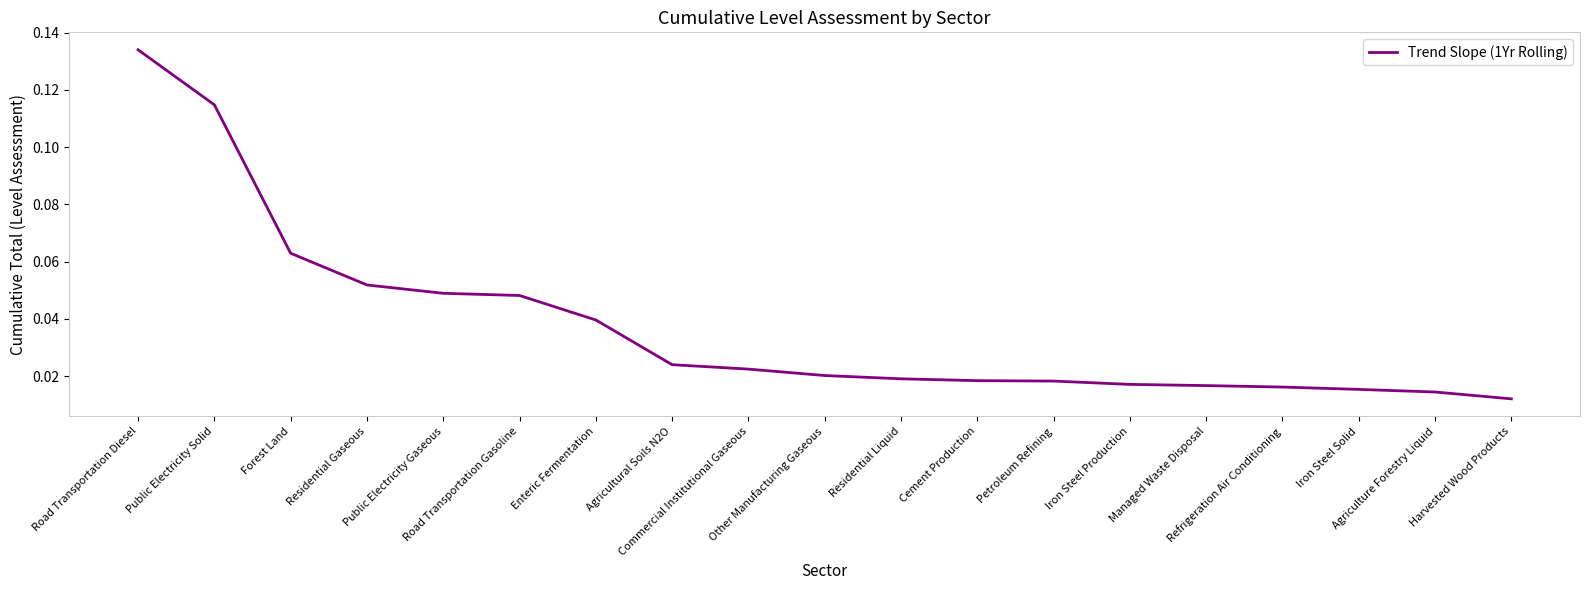

Reading left to right, list all the values displayed in this chart.

Road Transportation Diesel=0.1	Public Electricity Solid=0.1	Forest Land=0.1	Residential Gaseous=0.1	Public Electricity Gaseous=0.0	Road Transportation Gasoline=0.0	Enteric Fermentation=0.0	Agricultural Soils N2O=0.0	Commercial Institutional Gaseous=0.0	Other Manufacturing Gaseous=0.0	Residential Liquid=0.0	Cement Production=0.0	Petroleum Refining=0.0	Iron Steel Production=0.0	Managed Waste Disposal=0.0	Refrigeration Air Conditioning=0.0	Iron Steel Solid=0.0	Agriculture Forestry Liquid=0.0	Harvested Wood Products=0.0